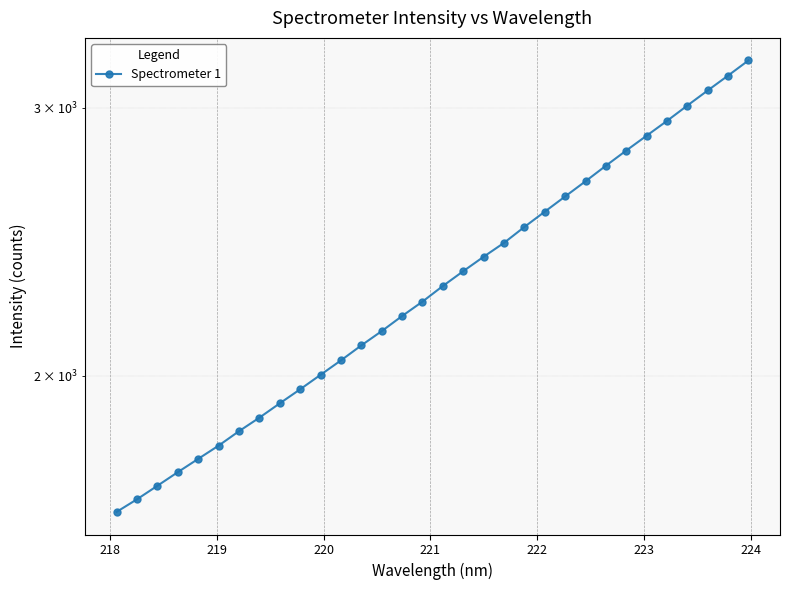

Is it true that the value at 11 is 2936.6?

False